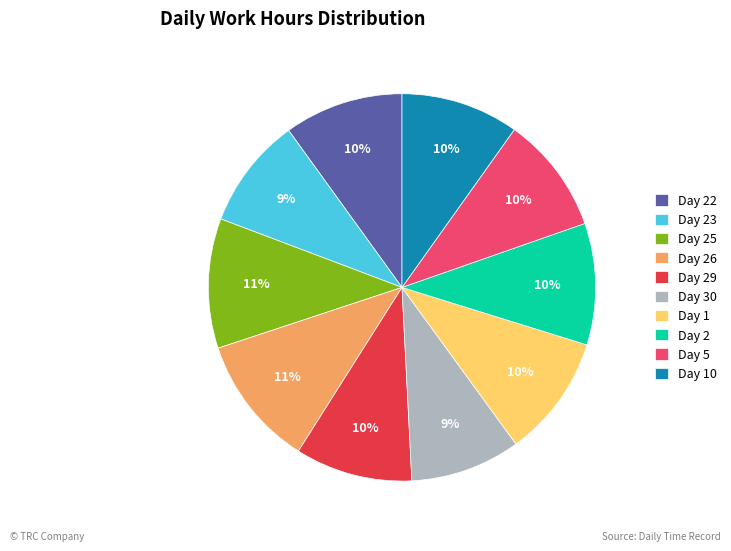

Is the sum of Day 30 and Day 5 greater than half?

No